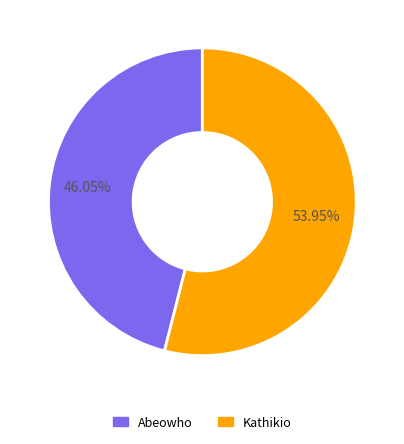

What percentage do Kathikio and Abeowho together represent?

100.0%